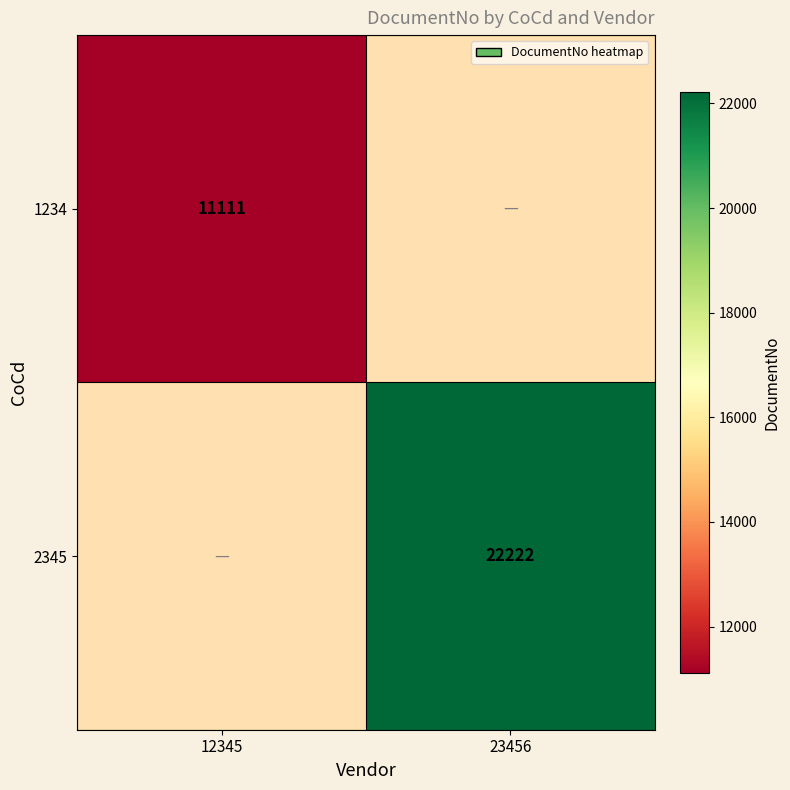

The value of 2345 at 23456 is 30688. True or false?

False